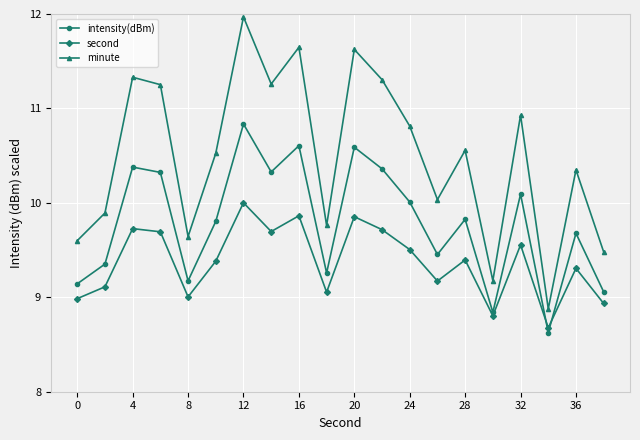

Which series has the largest range (max minus min)?

minute